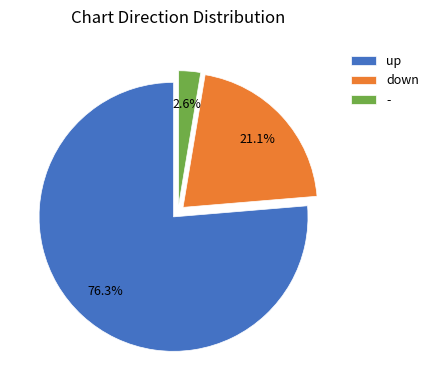

What percentage is NOT represented by down?

78.9%